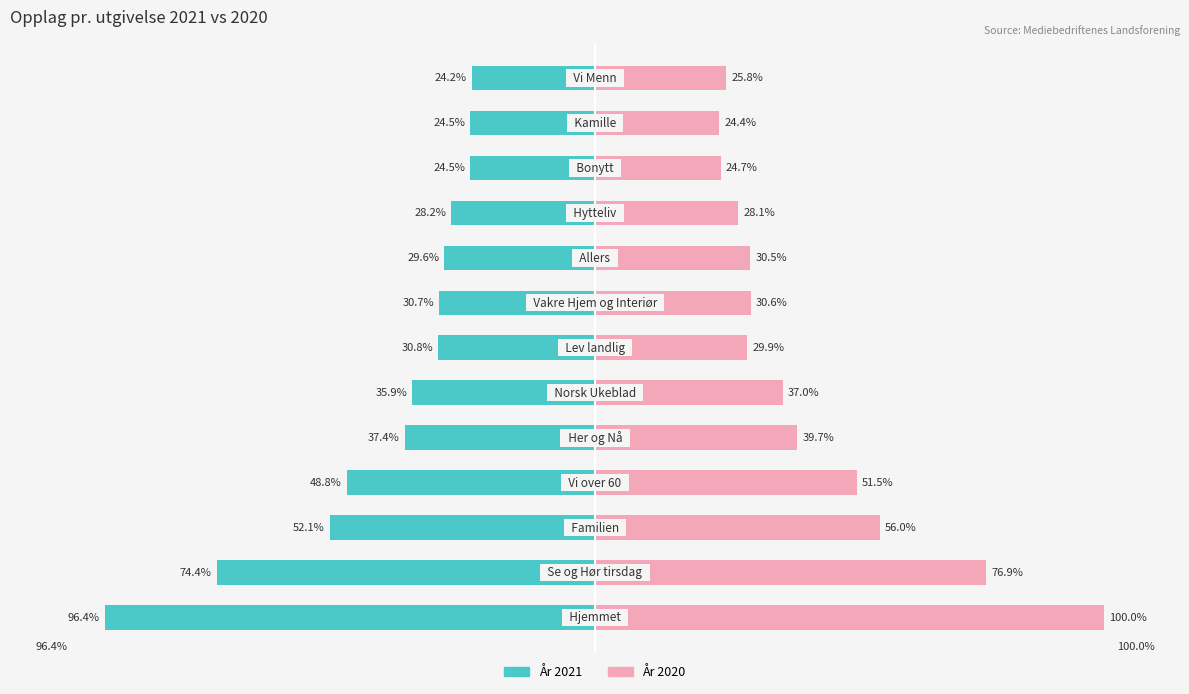

How many groups of bars are there?

13